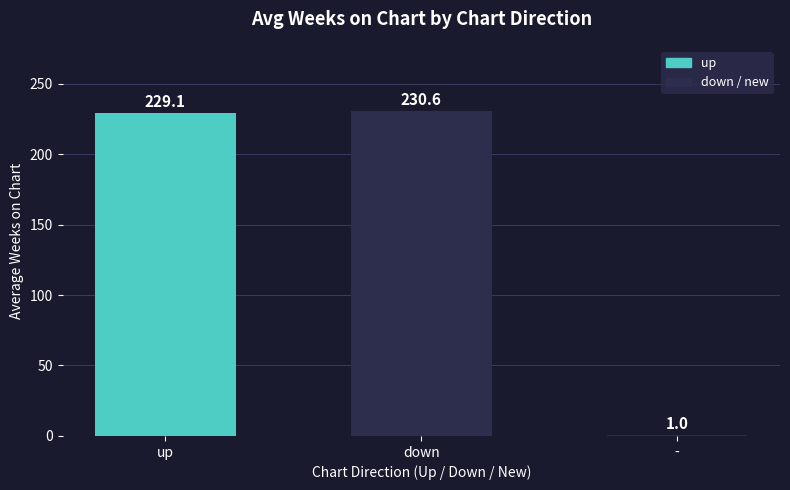

What position from the right is -?

1